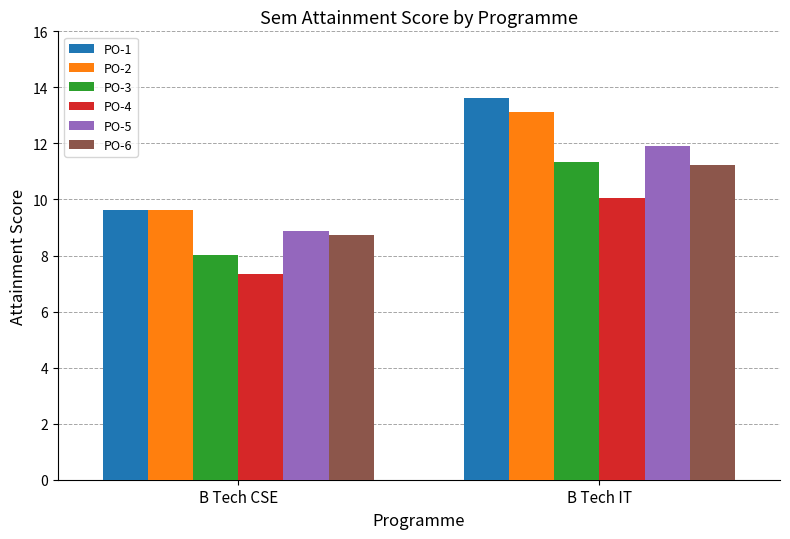

How many distinct data groups are displayed?

6